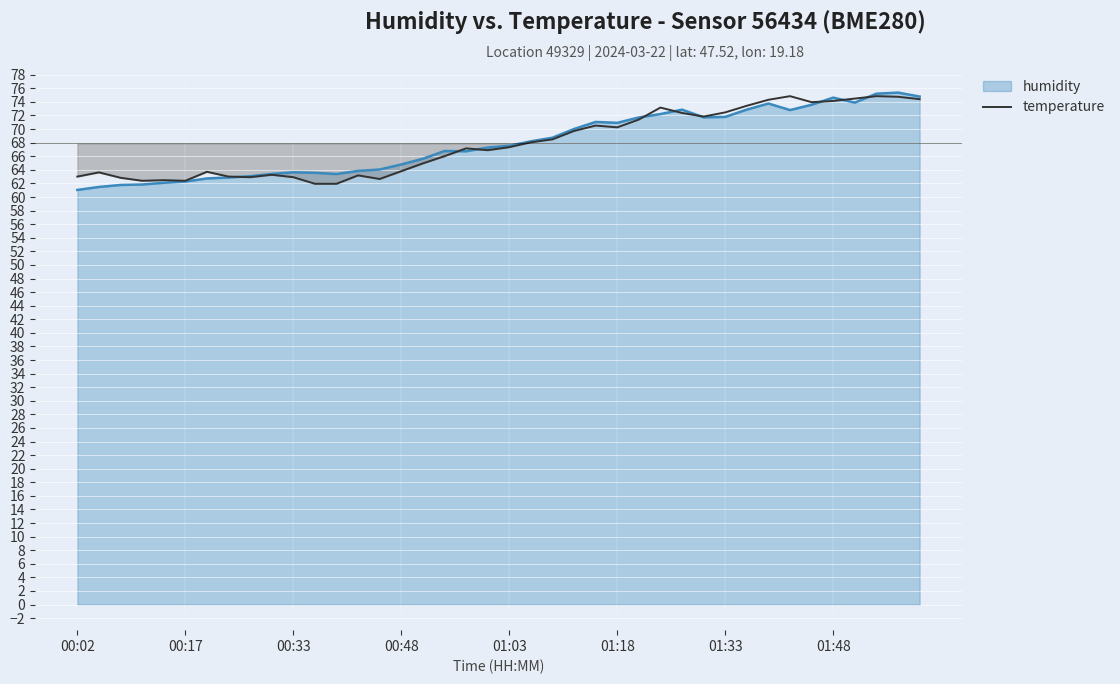

What is the difference between the second highest and minimum values?

12.9